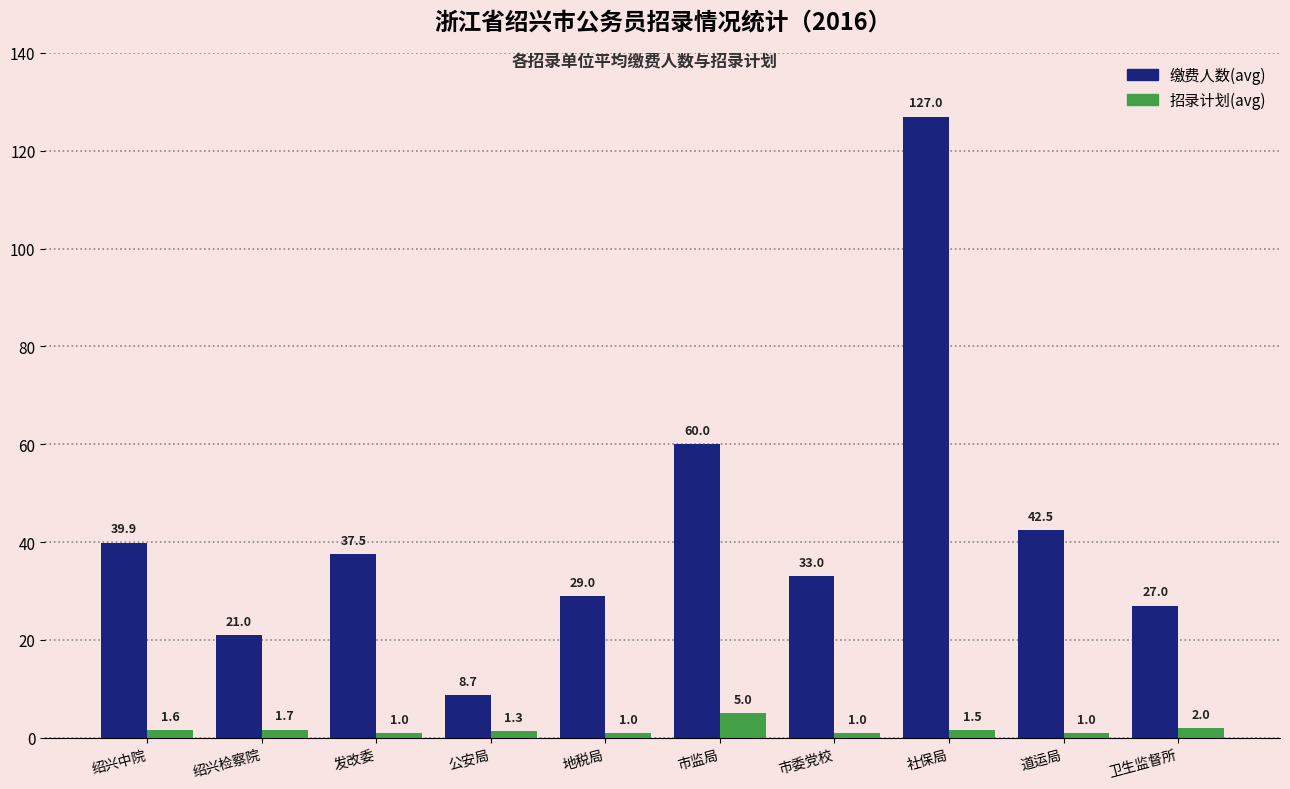

Which series has the largest range (max minus min)?

缴费人数(avg)